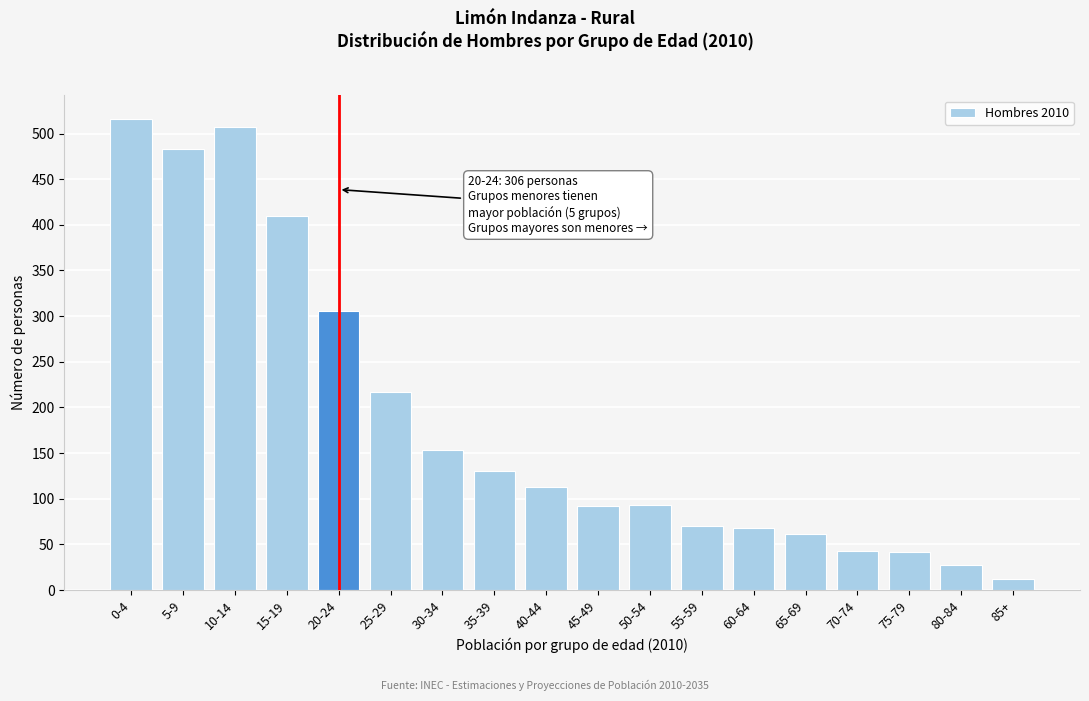

Between 45-49 and 35-39, which is larger?

35-39